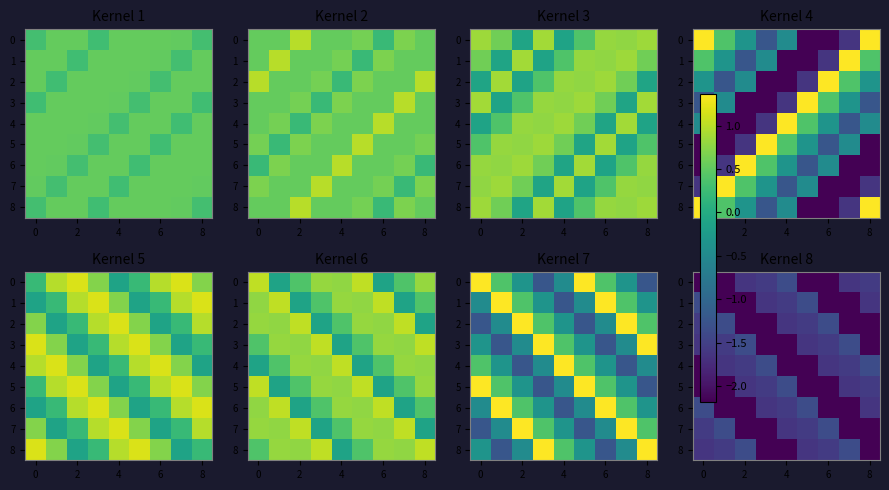

Between 7 and 2, which is larger?

7